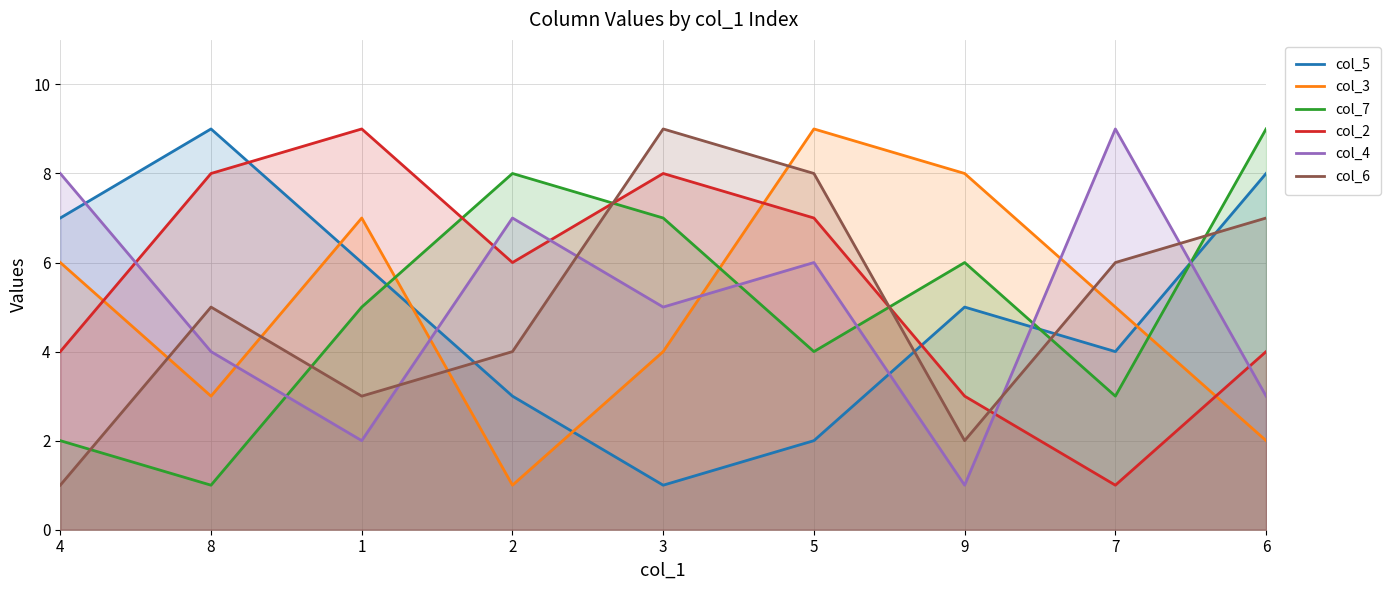

True or false: col_7 and col_2 intersect in this chart.

True